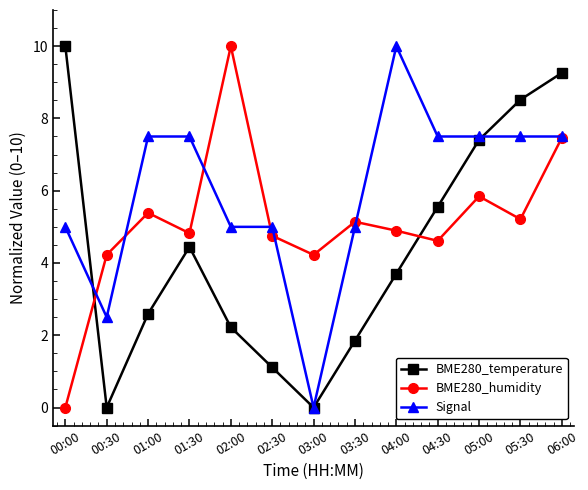

Between which two adjacent categories do BME280_temperature and BME280_humidity first intersect?

00:00 and 00:30